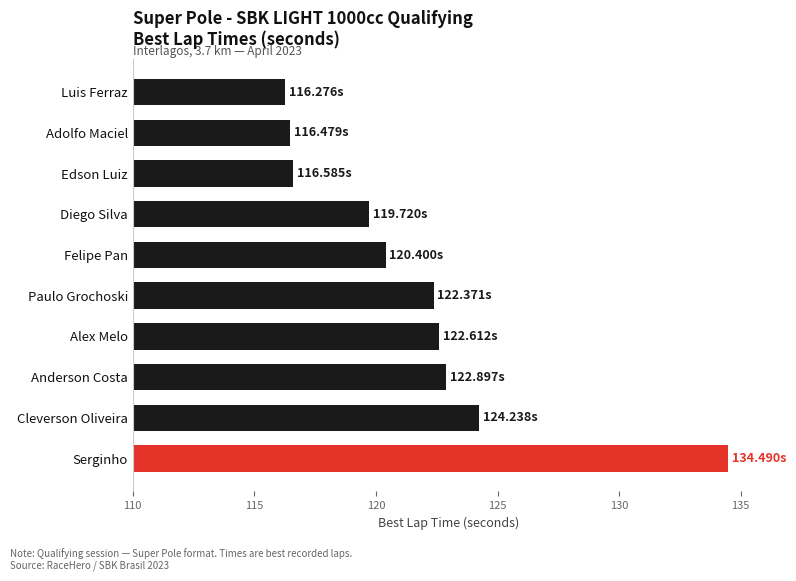

What is the maximum value shown in the chart?

134.5